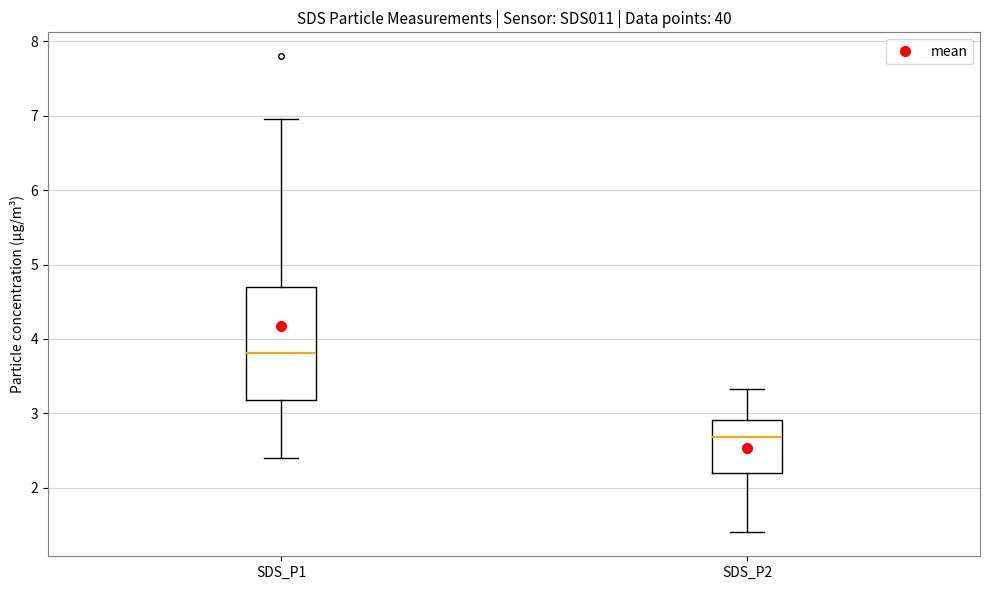

Reading left to right, read every box against the y-axis: the position of its median line, the range the box covers, and the ends of its whiskers. The values are not printed on the chart, so give them approximately, as read against the axis.

SDS_P1: median 3.8, box 3.2 to 4.7, whiskers 2.4 to 7.0
SDS_P2: median 2.7, box 2.2 to 2.9, whiskers 1.4 to 3.3